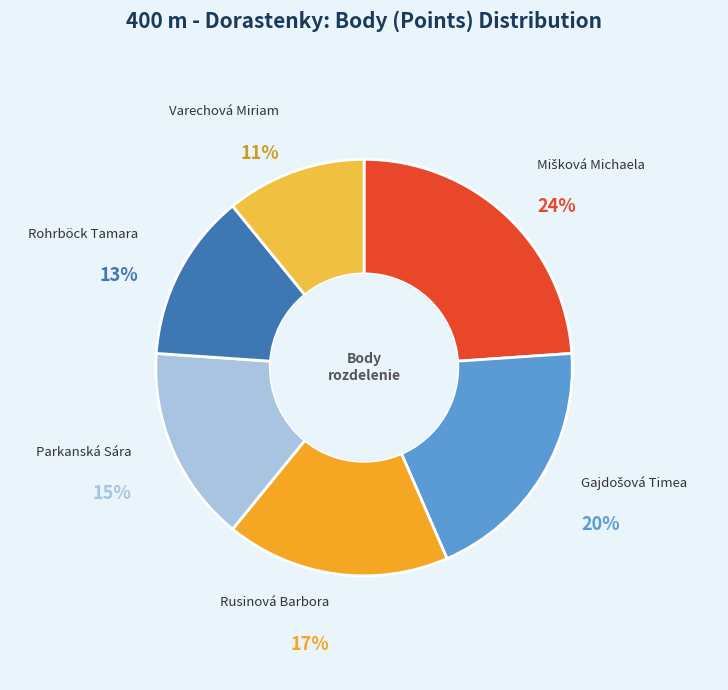

How many slices are in this pie chart?

6